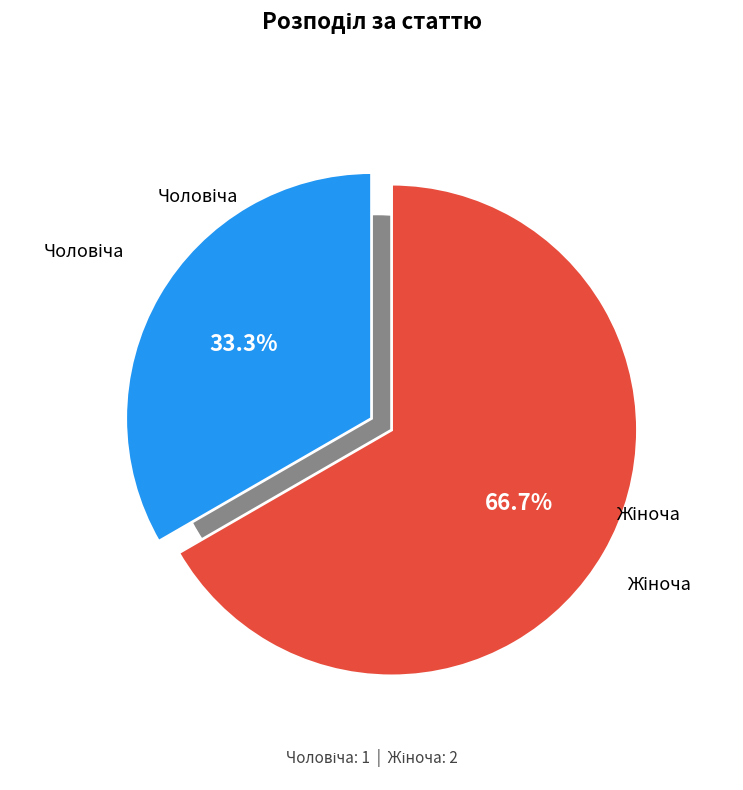

How many slices are in this pie chart?

2